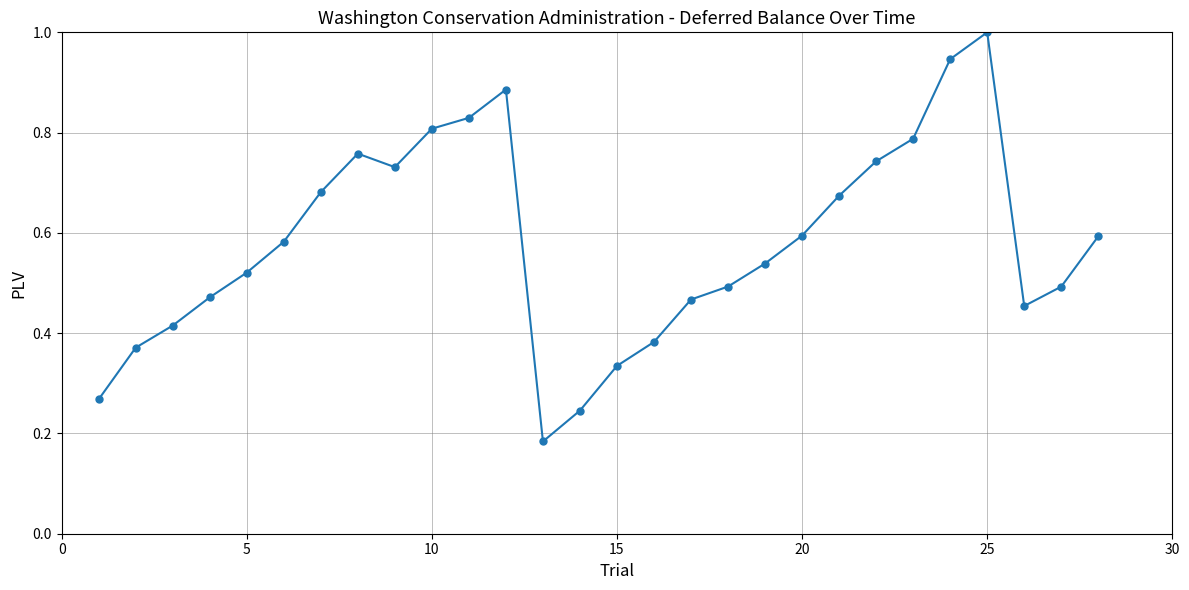

What is the maximum value shown in the chart?

1.0